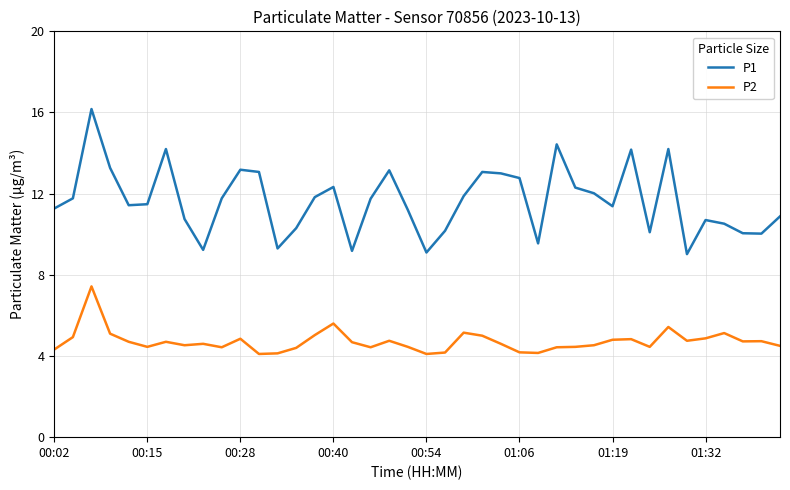

Which series has the largest total across all categories?

P1